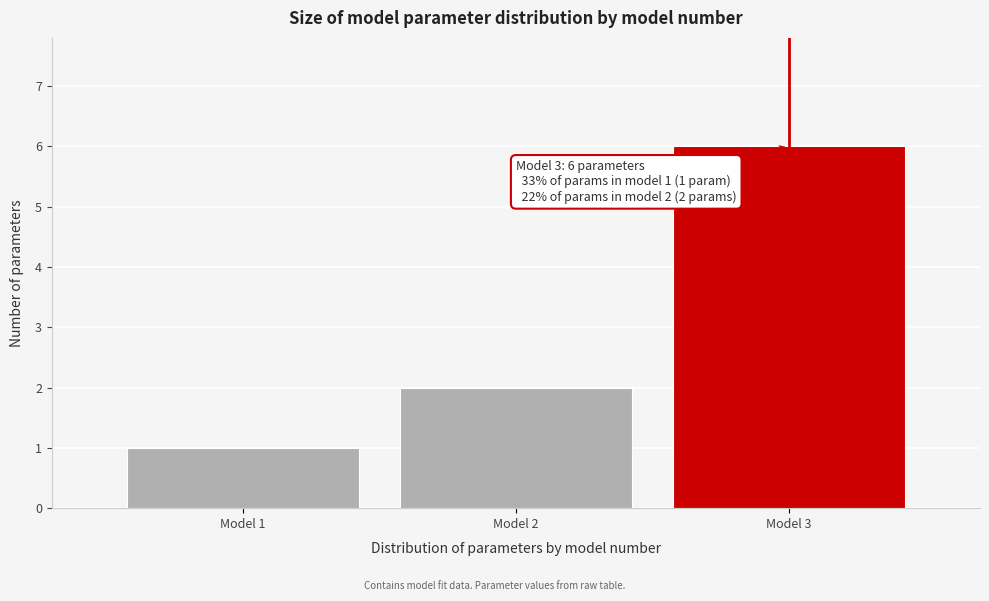

Reading right to left, transcribe all the data shown in this chart.

6	2	1